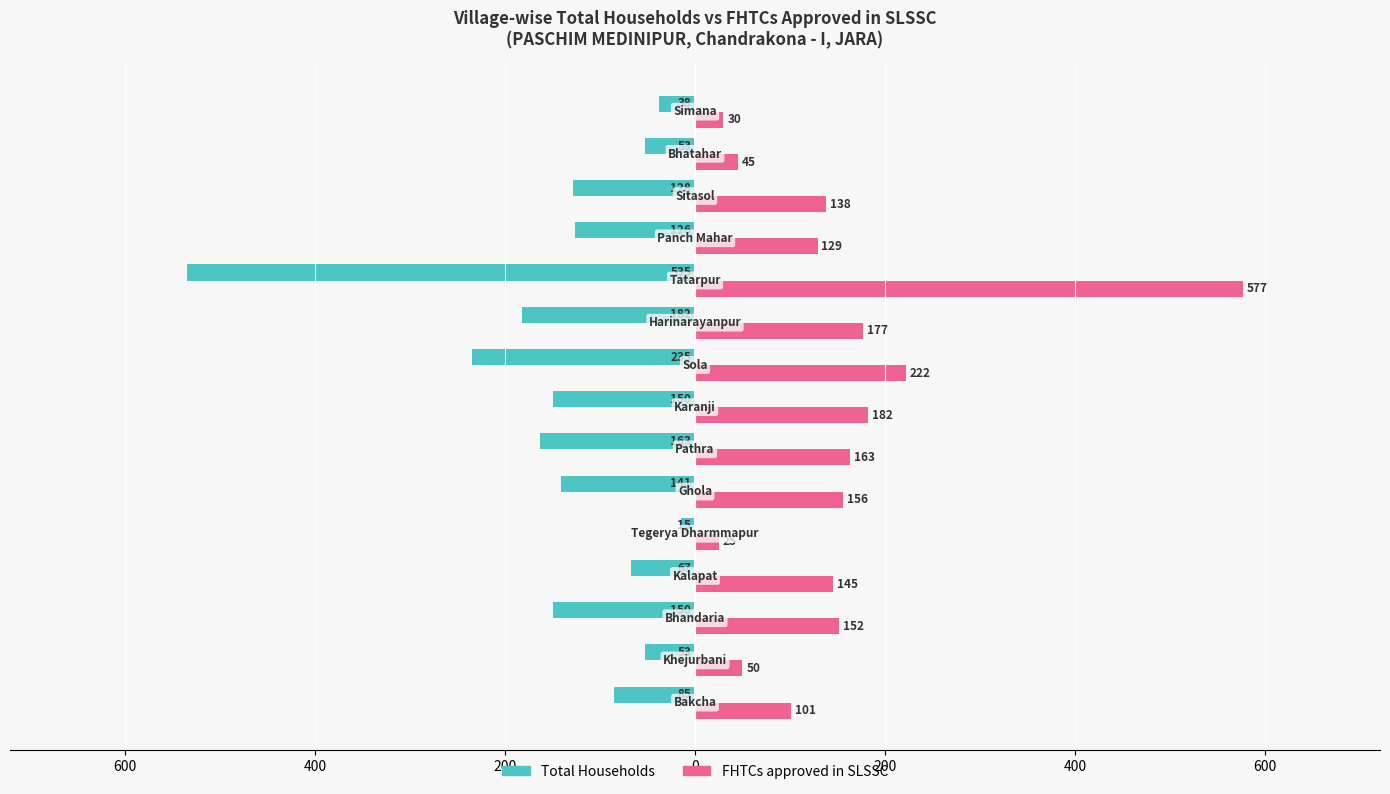

What are all the series names shown in the legend?

Total Households, FHTCs approved in SLSSC